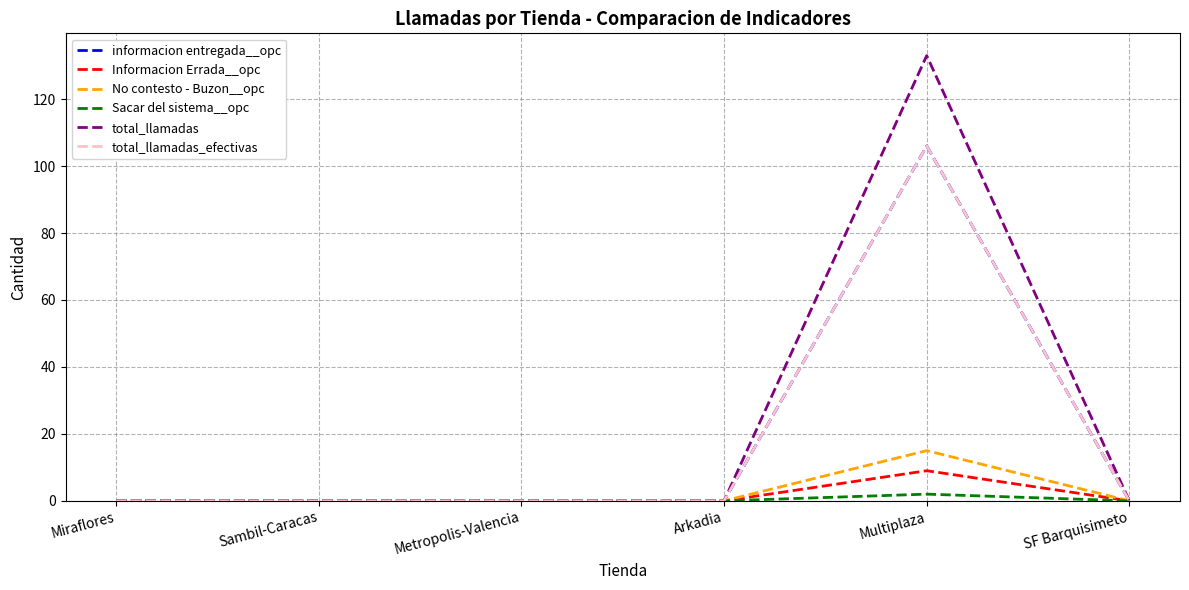

Is this an area chart (filled region under the line)?

No